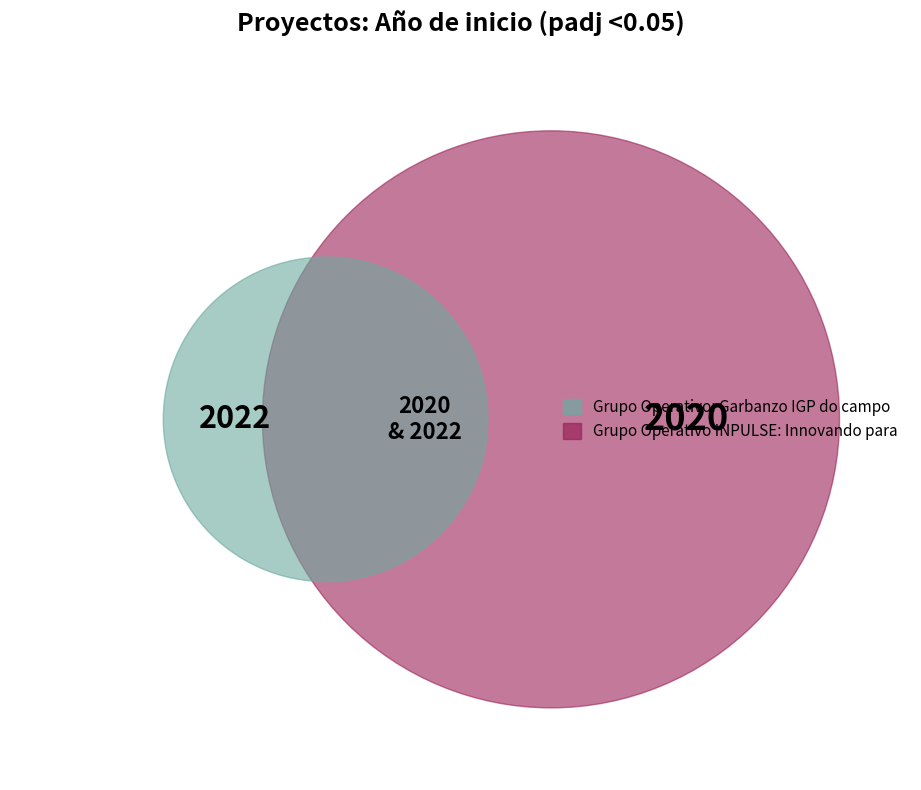

What percentage is NOT represented by Grupo Operativo: Garbanzo IGP do campo?

50.0%